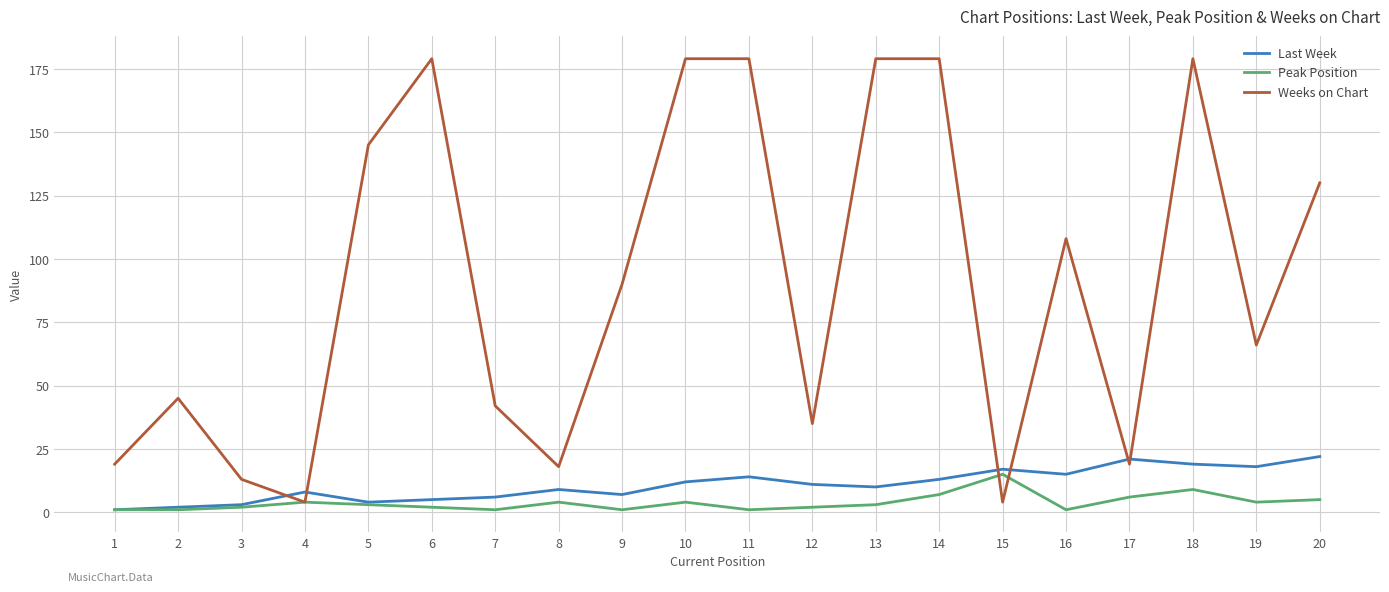

True or false: Weeks on Chart and Last Week cross at least once.

True